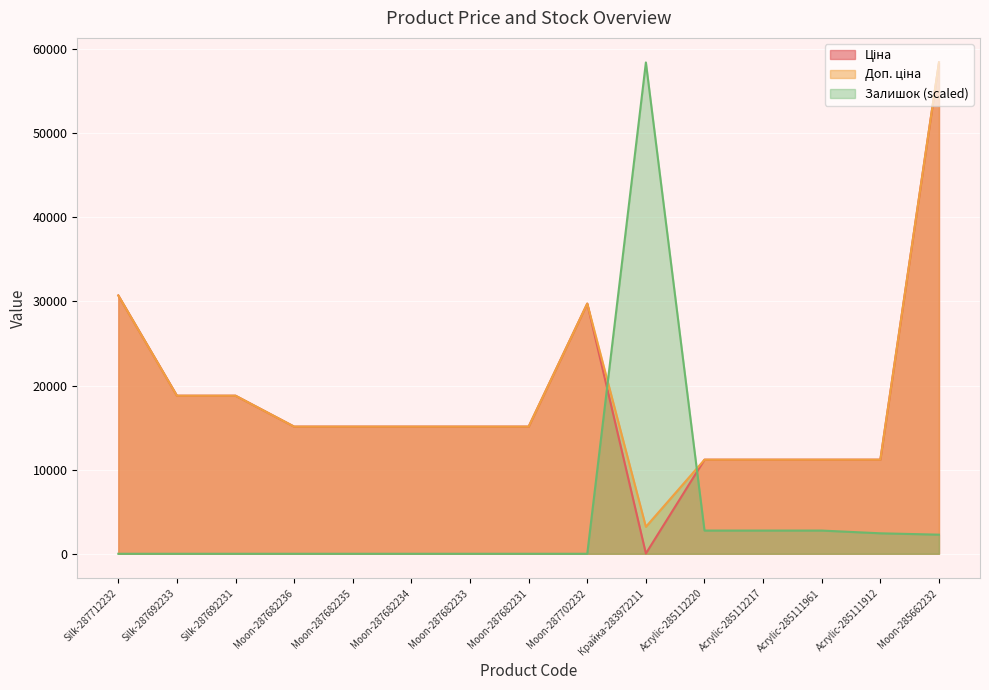

What is the label of the 11th point from the right?

Moon-287682235